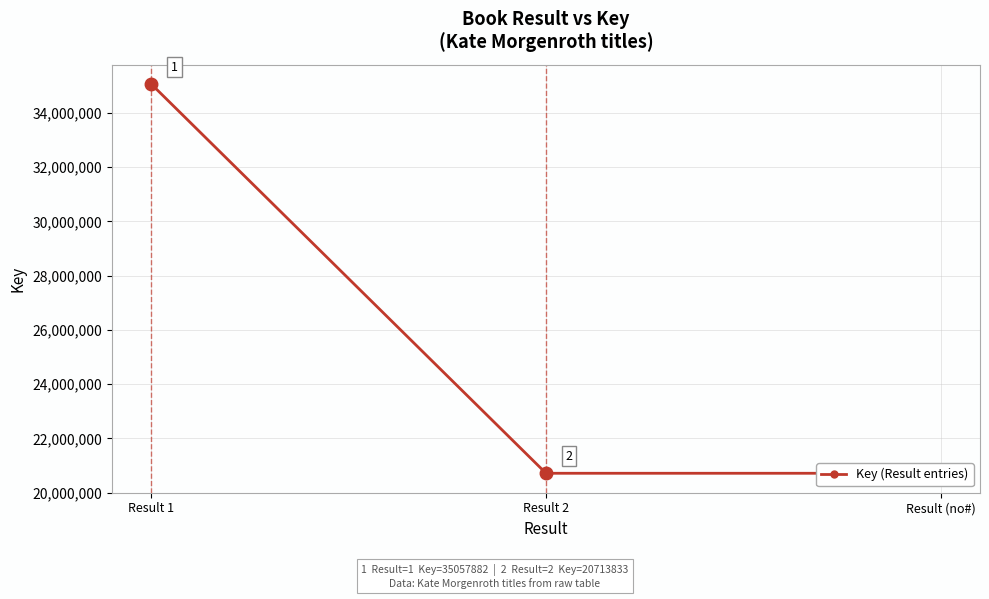

Rank the categories by value from highest to lowest.

Result 1, Result 2, Result (no#)